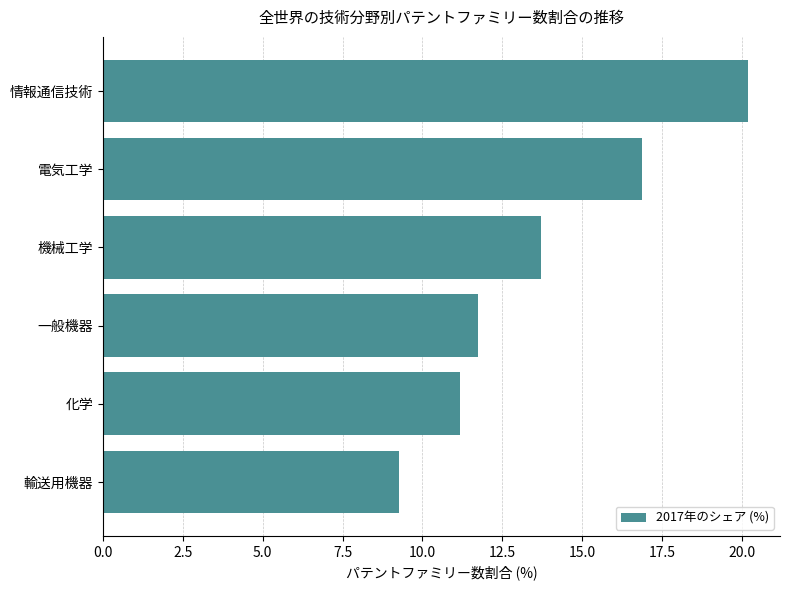

List the labels in order of value, largest first.

情報通信技術, 電気工学, 機械工学, 一般機器, 化学, 輸送用機器